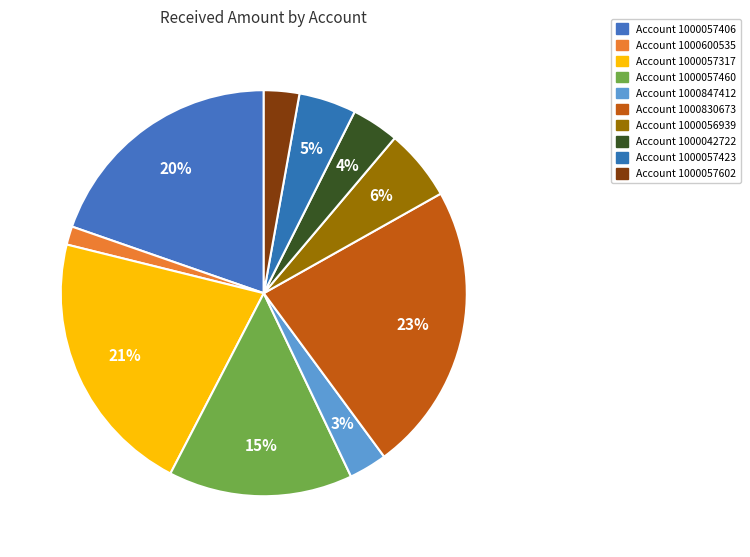

How many slices are in this pie chart?

10